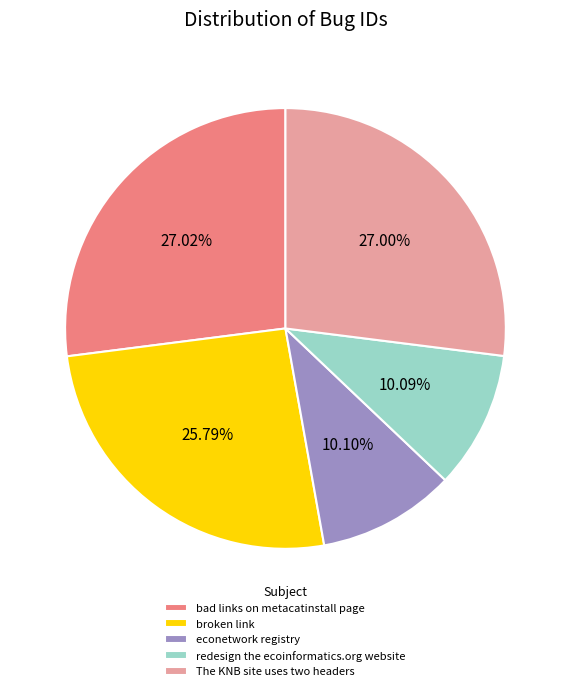

How many segments does this pie chart have?

5